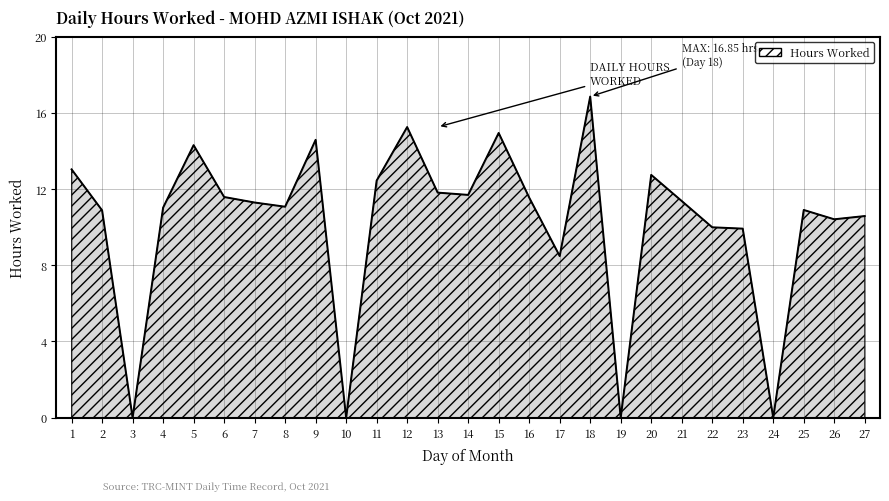

Count the number of data series in this chart.

1